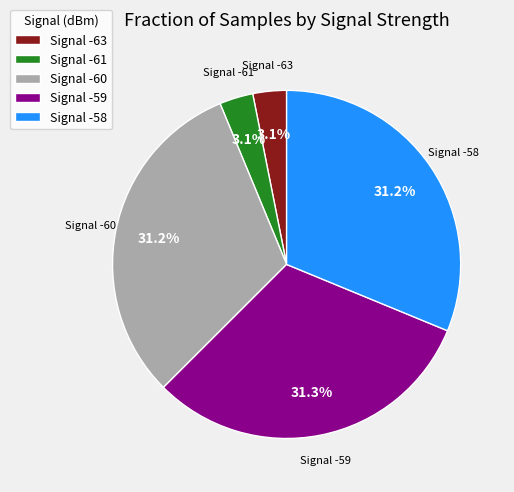

Is there a majority slice in this chart?

No